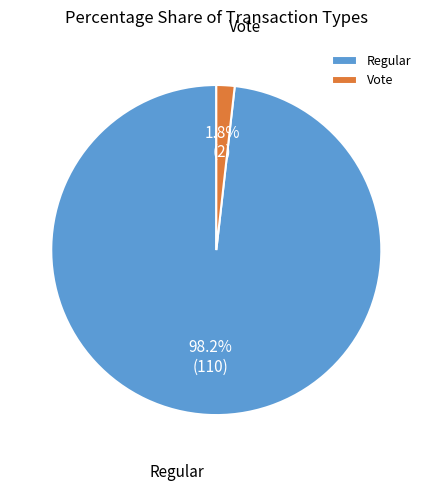

Rank the categories by value from highest to lowest.

Regular, Vote